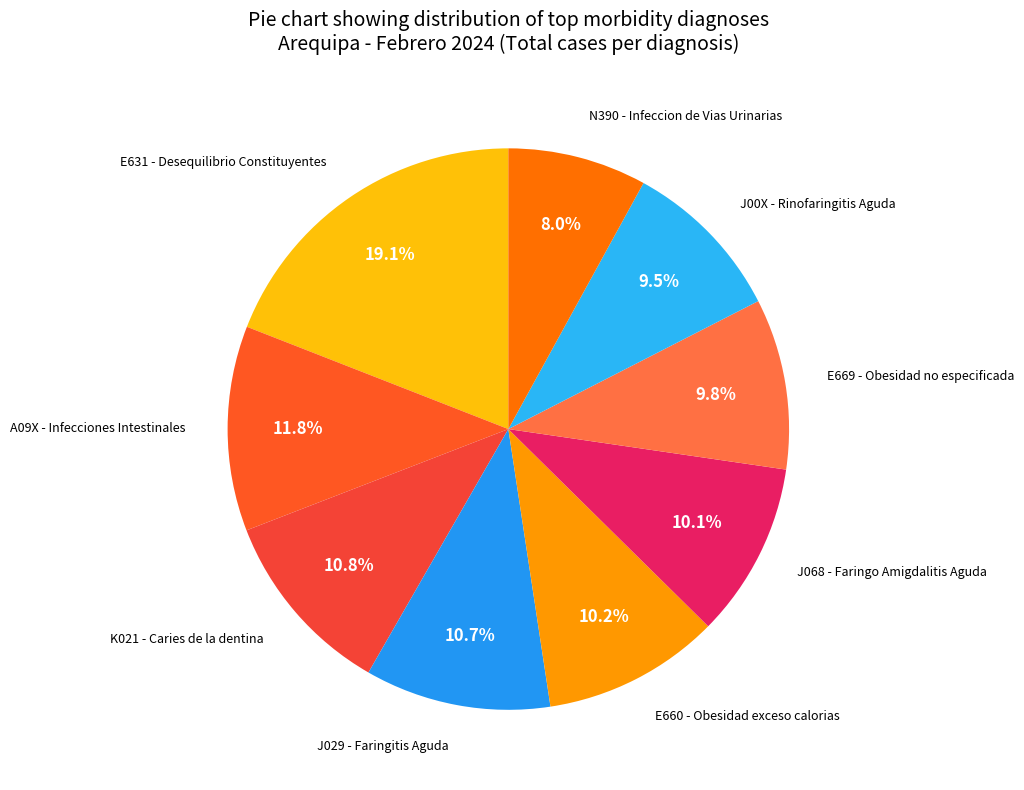

How many segments does this pie chart have?

9